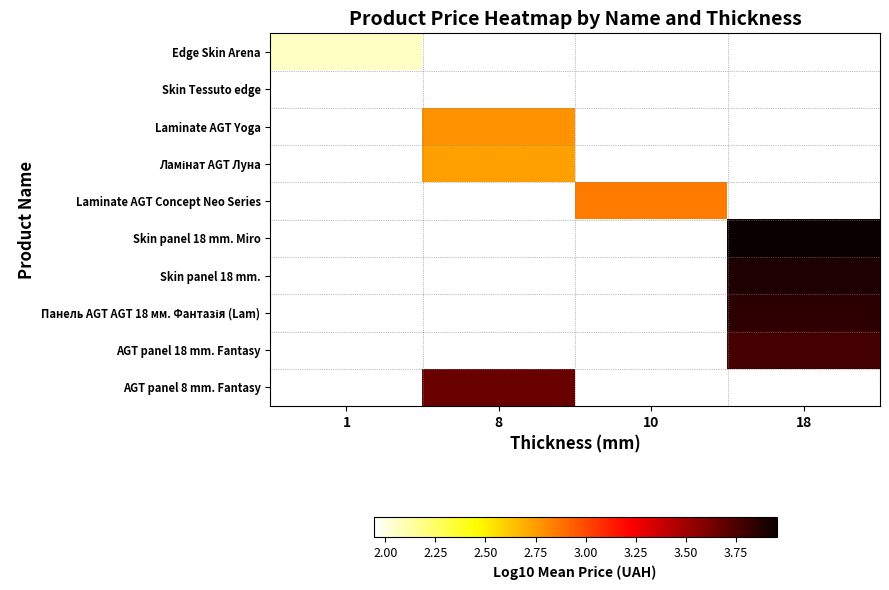

Which series has the largest range (max minus min)?

Edge Skin Arena